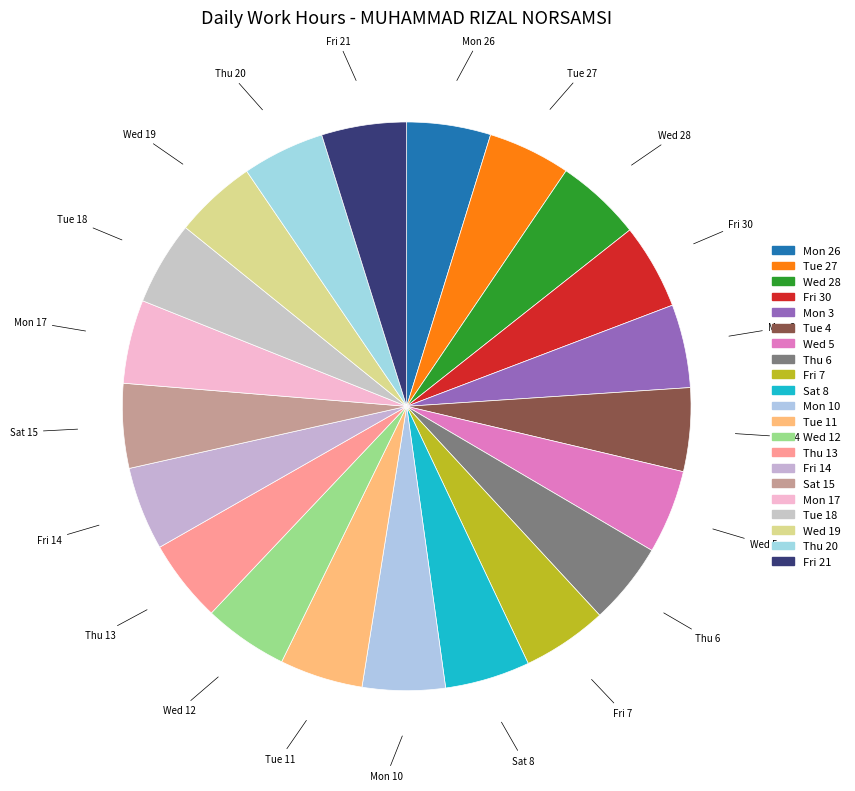

To the nearest percent, what is the combined percentage of Wed 28 and Mon 3?

10%